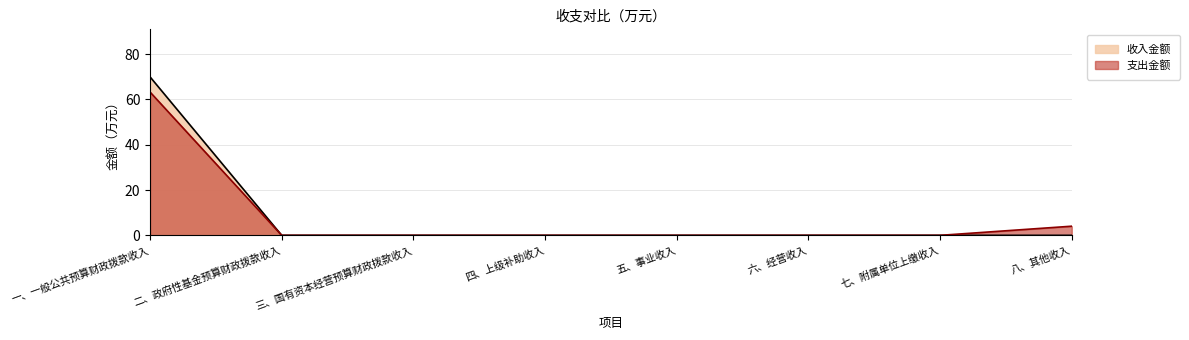

True or false: 收入金额 and 支出金额 cross at least once.

False